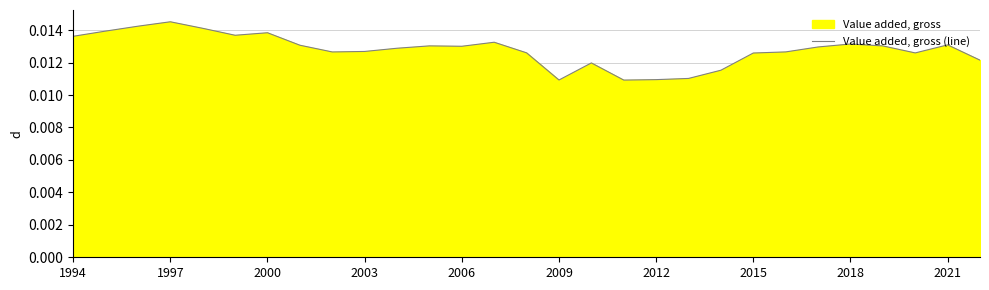

At which category does the data reach its first local peak?

1997